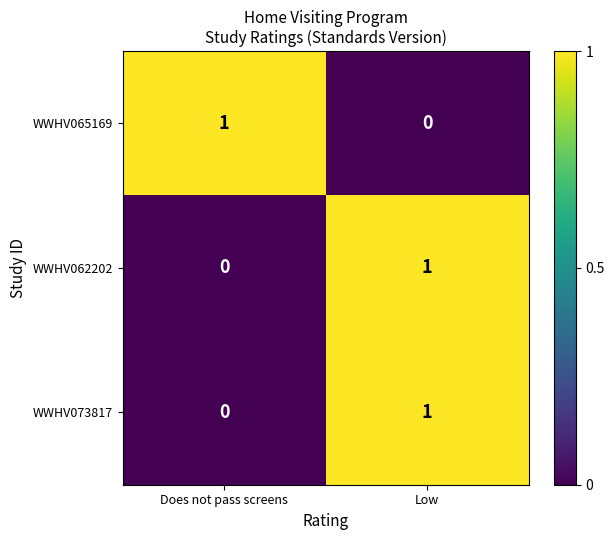

At which label is WWHV062202 closest to 0?

Does not pass screens